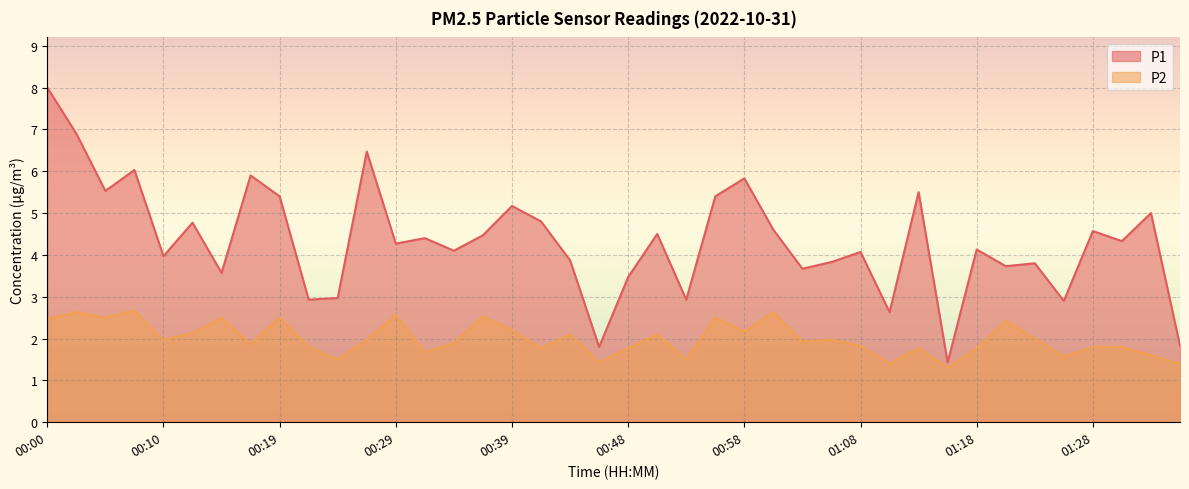

What is the label of the 20th point from the right?

00:48